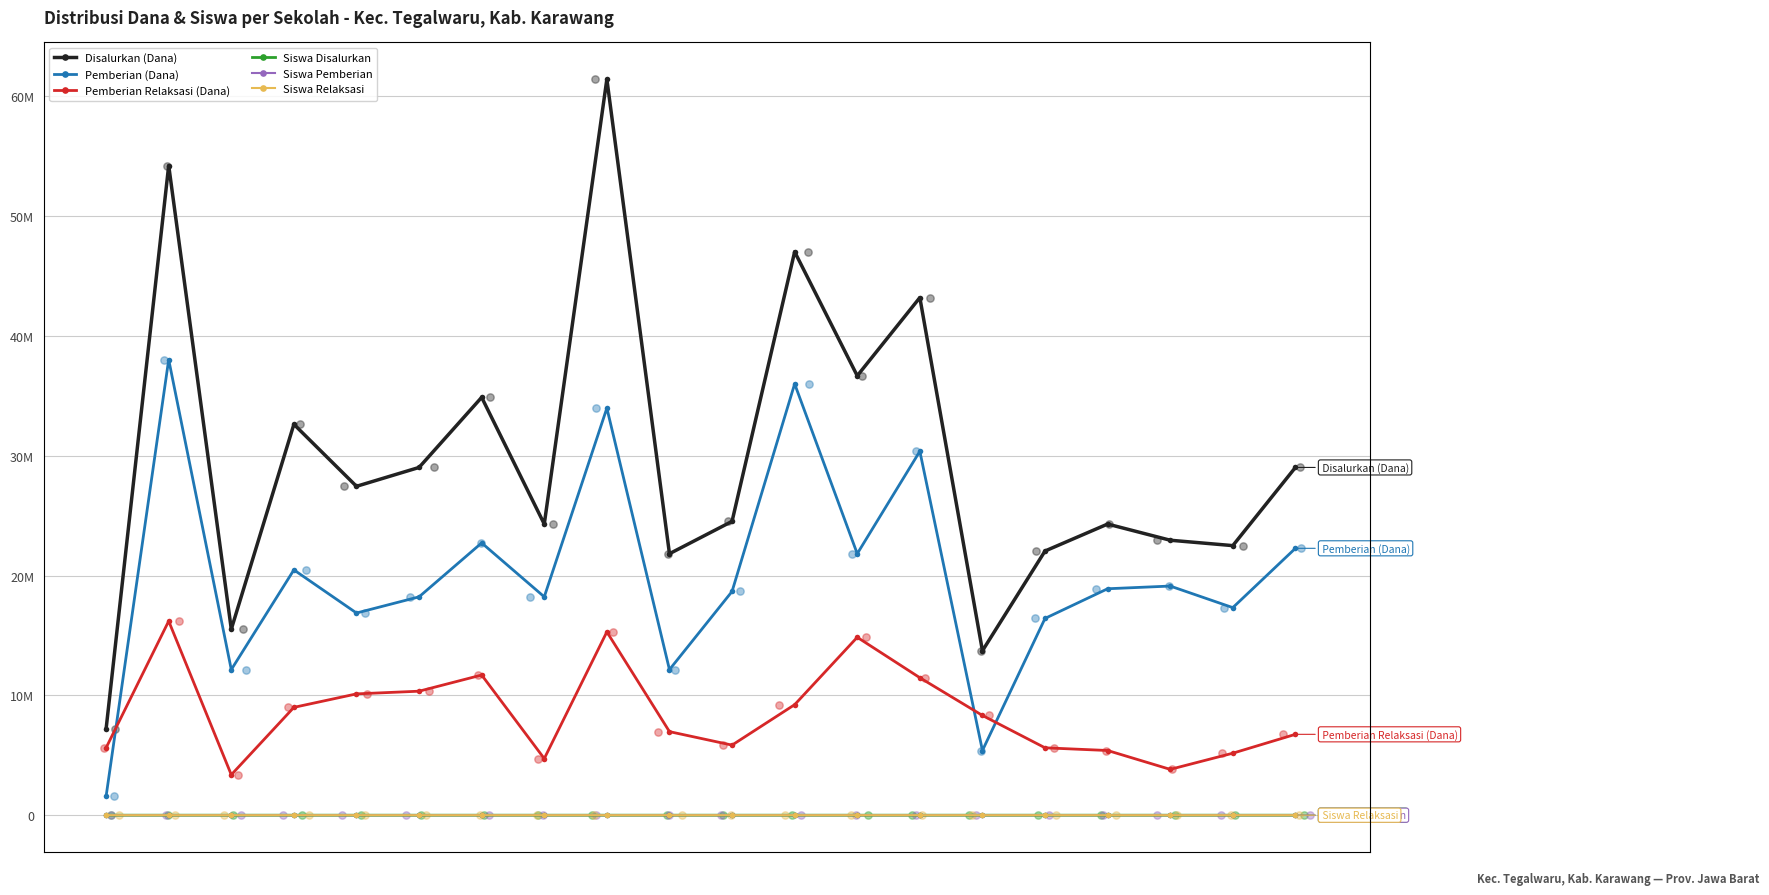

Which series has the largest Y range (max minus min)?

Disalurkan (Dana)